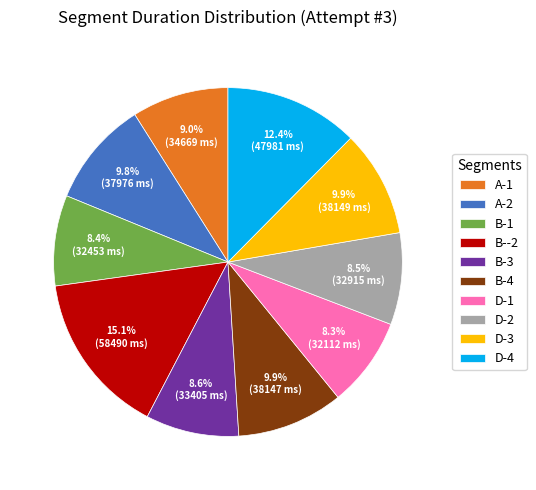

True or false: D-1 accounts for 8% of the total.

True